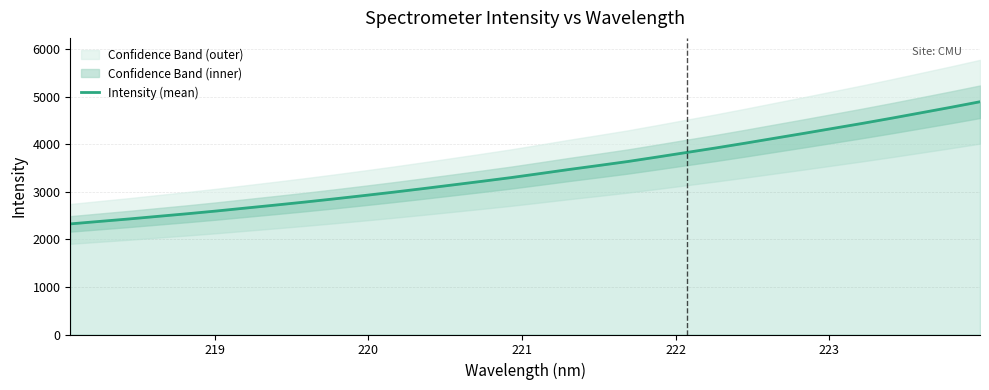

What is the highest value of the Intensity (mean) series?

4893.6